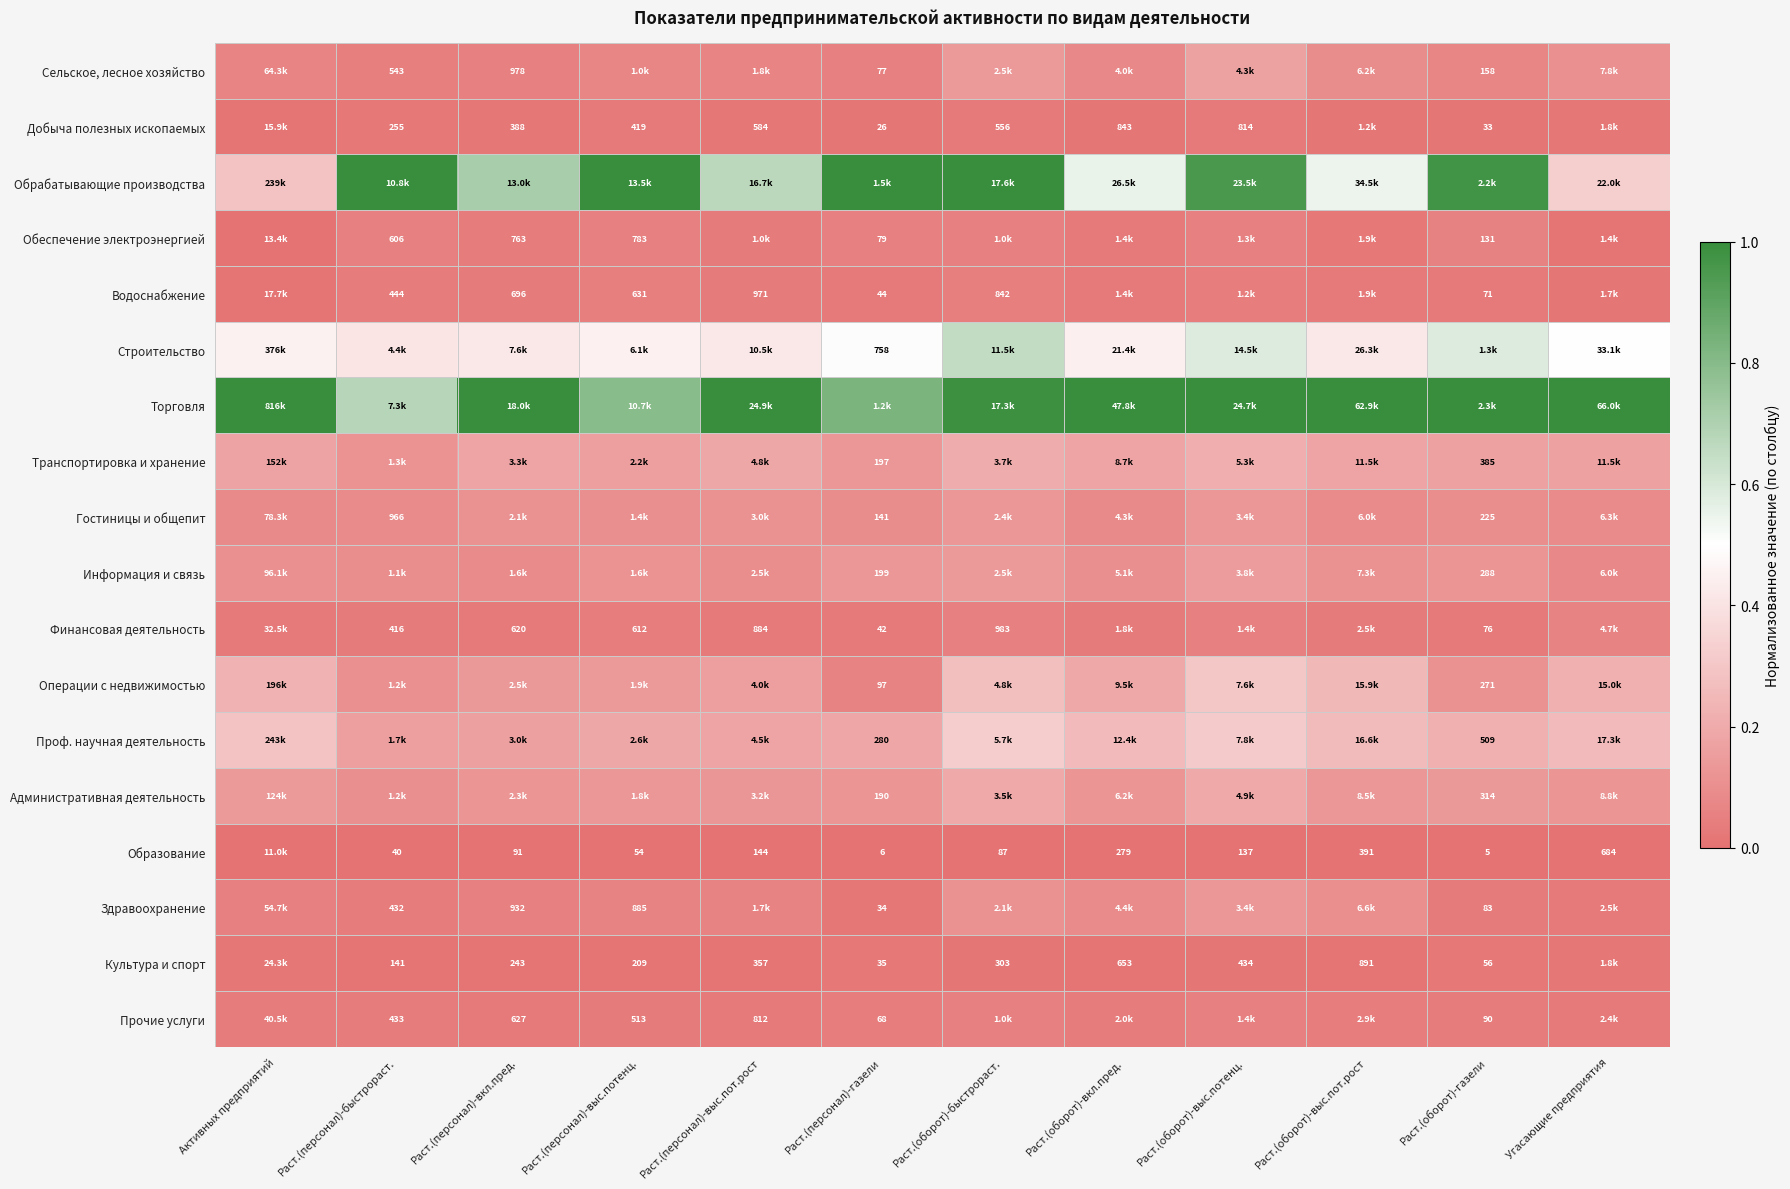

Is the value of Финансовая деятельность at Раст.(персонал)-быстрораст. greater than the value of Водоснабжение at Раст.(персонал)-выс.пот.рост?

No